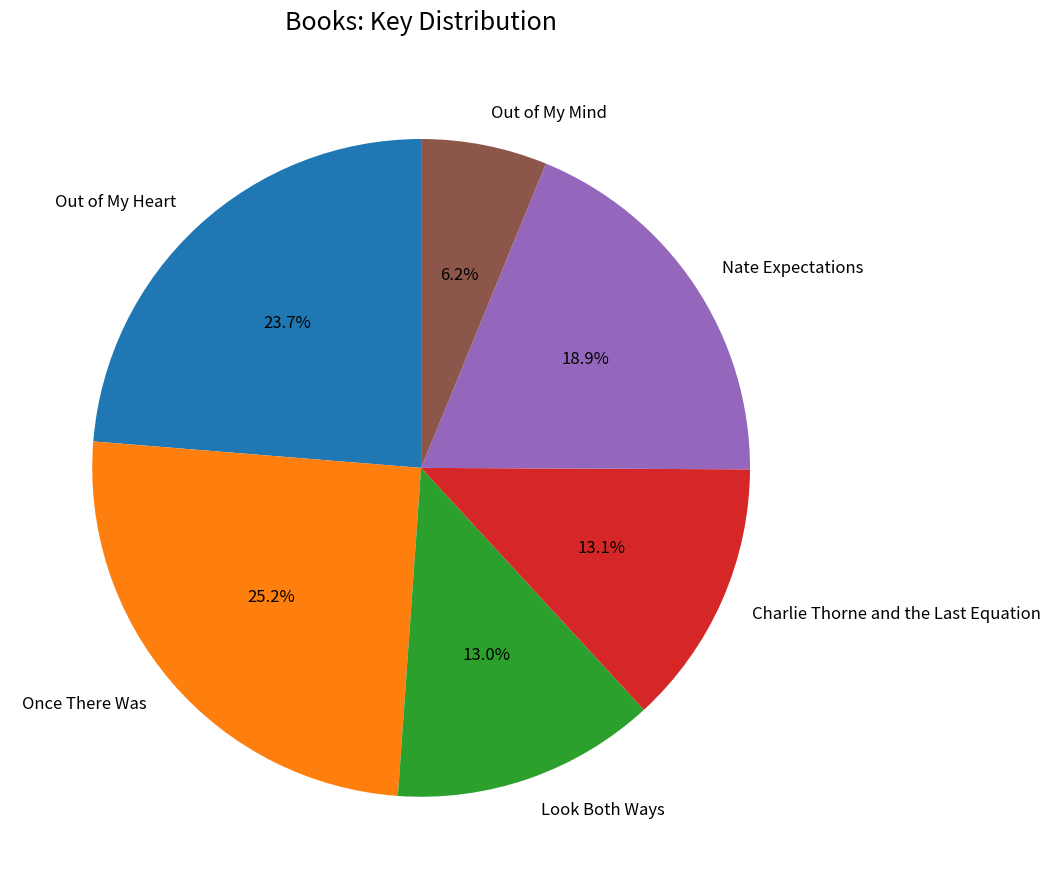

What is the smallest slice in the pie chart?

Out of My Mind